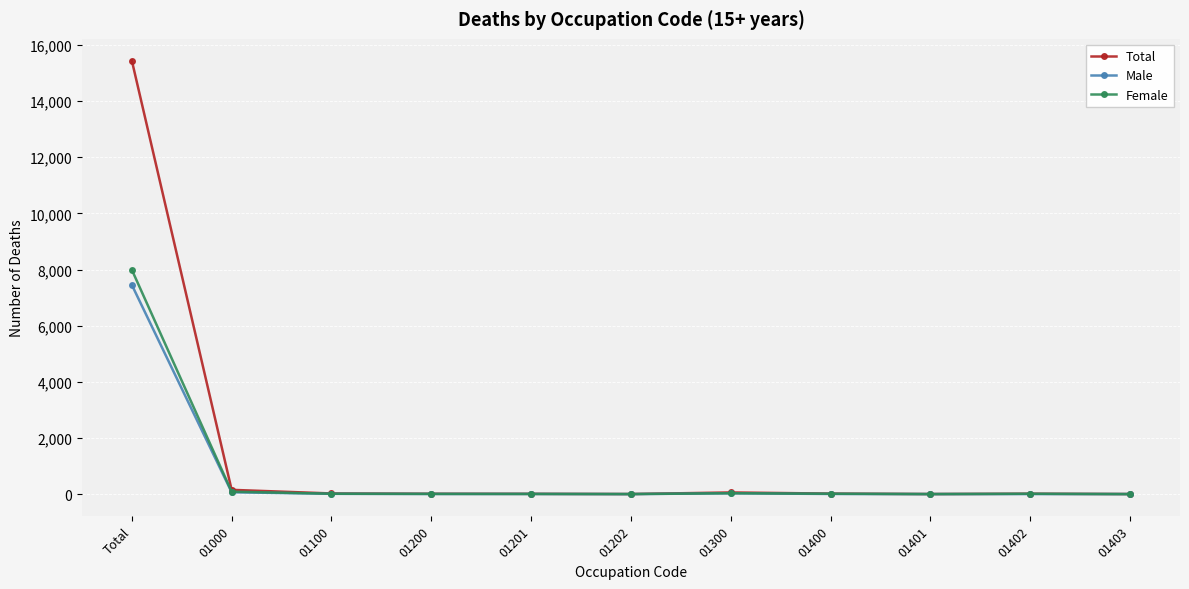

What is the maximum value shown in the chart?

15446